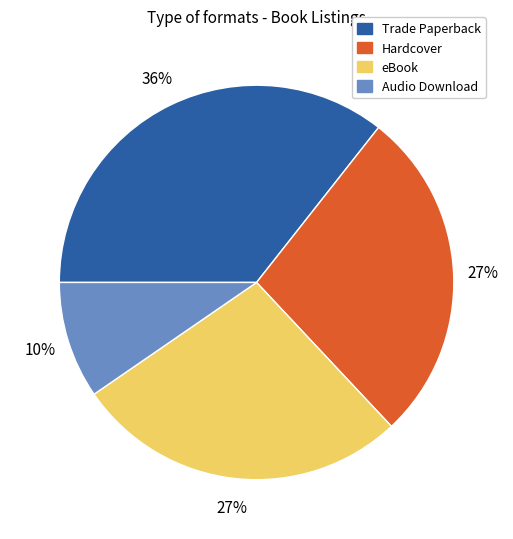

Which has a higher value, Trade Paperback or Hardcover?

Trade Paperback